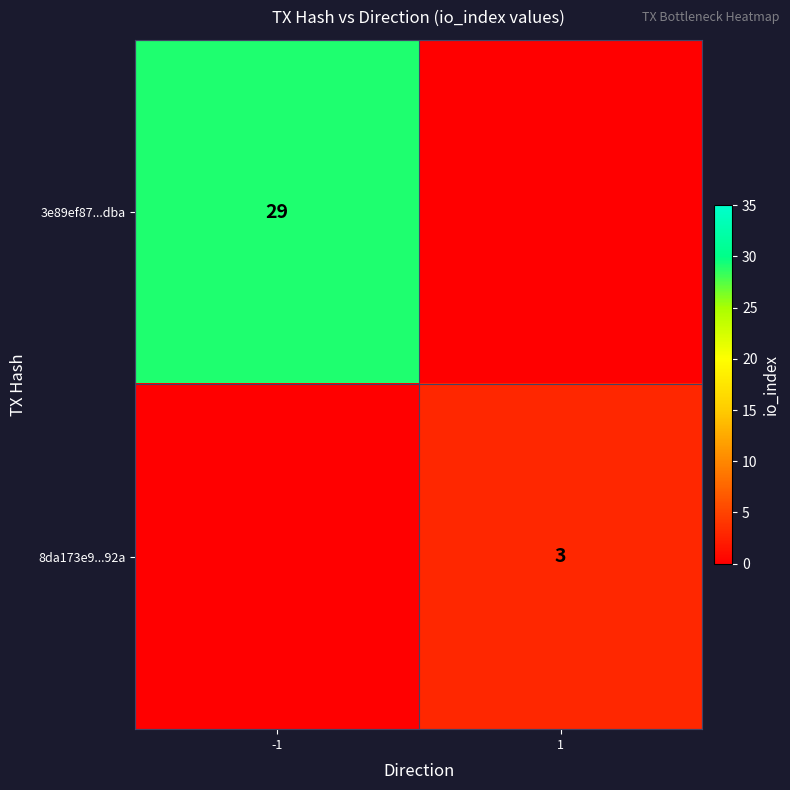

True or false: 3e89ef87...dba has a value of 16 at -1.

False